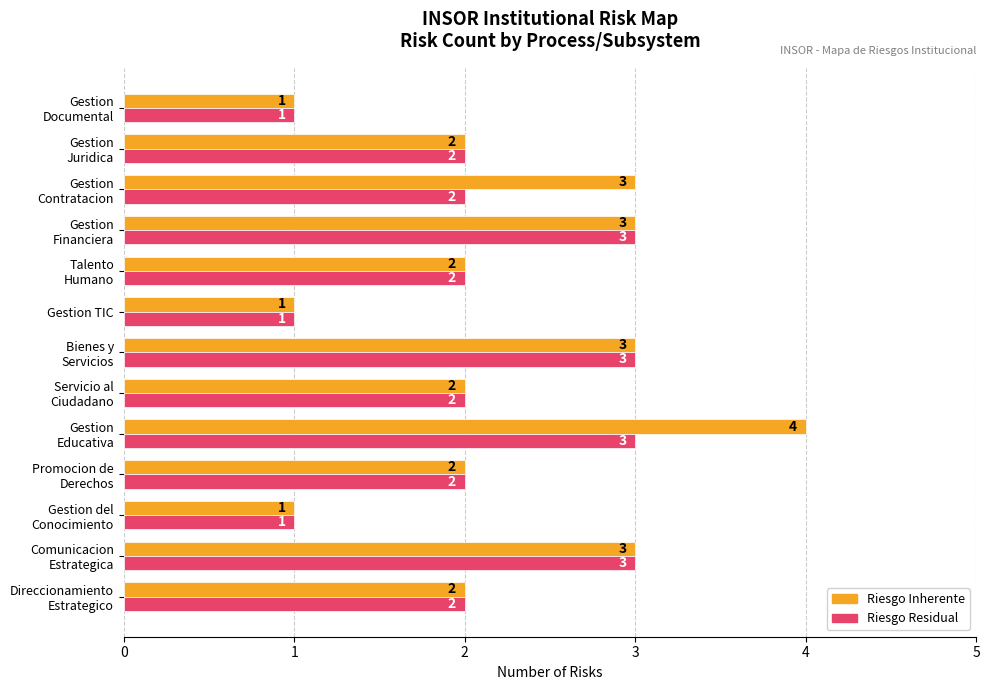

Rank the series by their average value, from highest to lowest.

Riesgo Inherente, Riesgo Residual